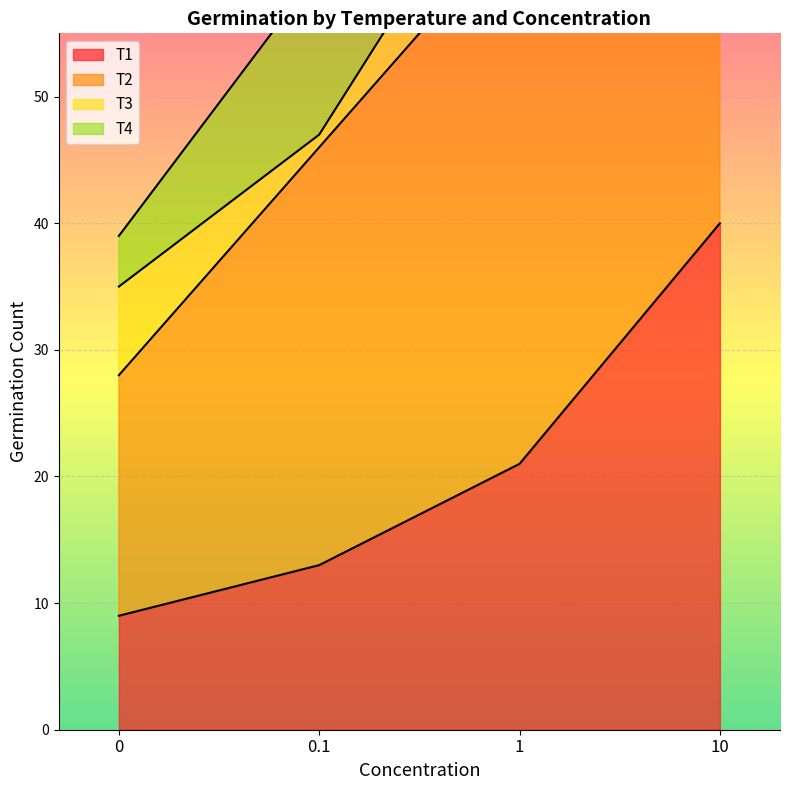

At which category is the sum across all series the highest?

10